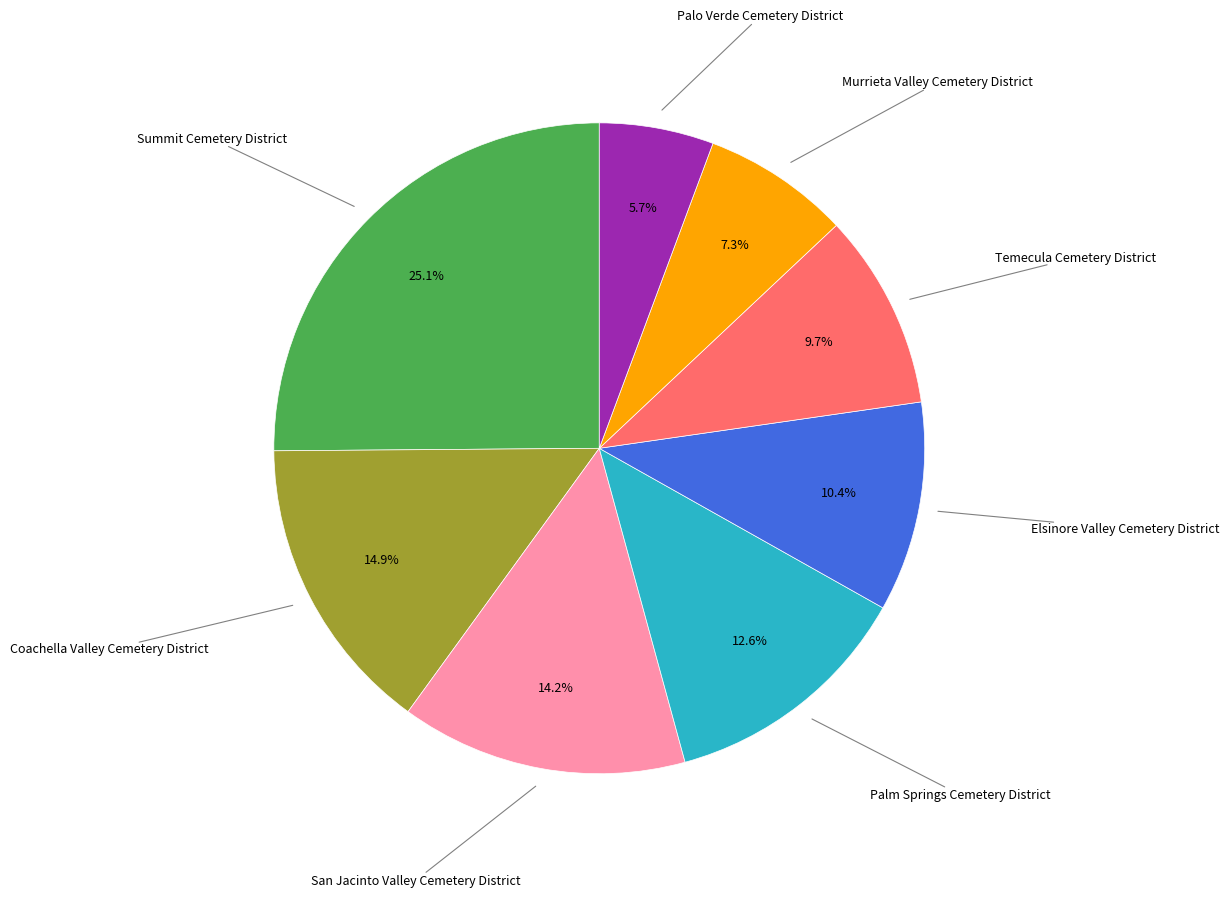

To the nearest percent, what is the average slice percentage?

12%